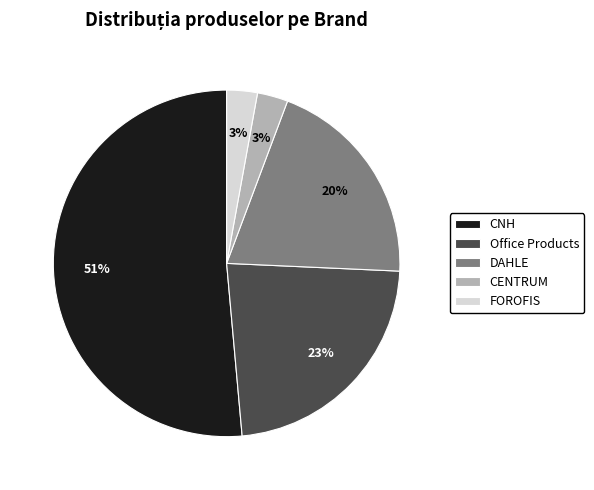

How many slices are in this pie chart?

5